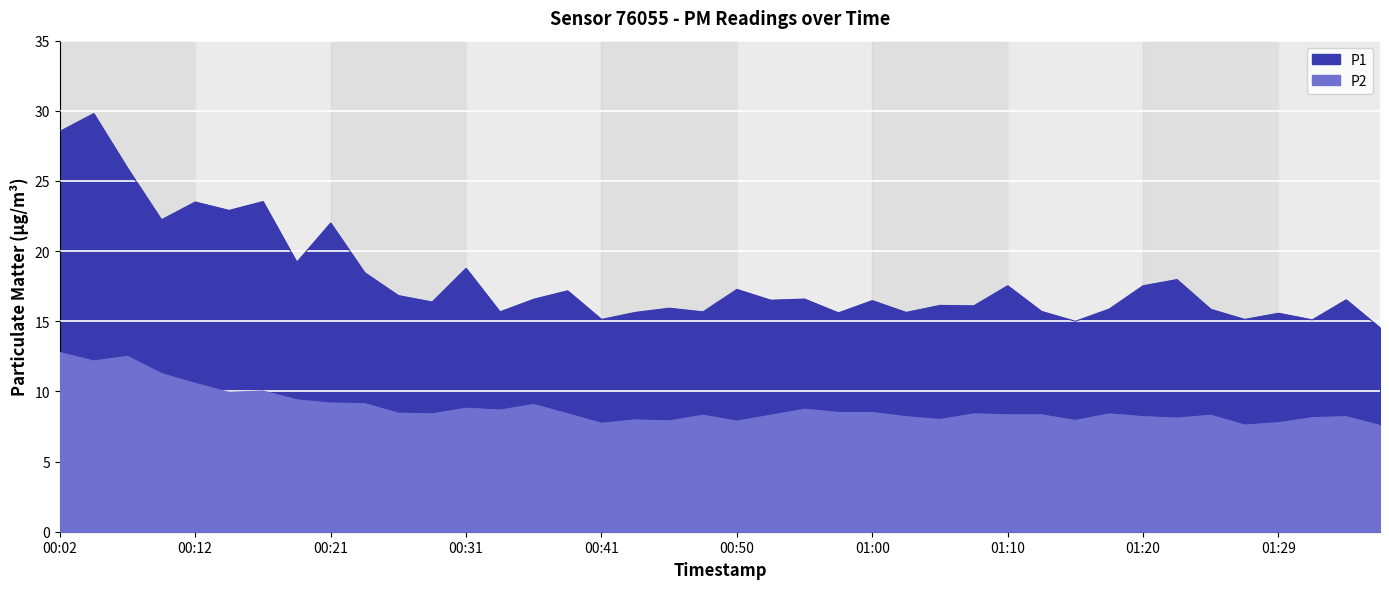

At which category does the chart reach its peak across all series?

00:04